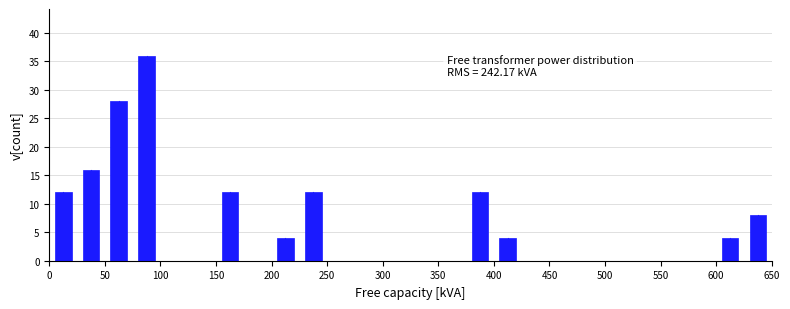

Over which range of the x-axis is the bar tallest?

75 to 100